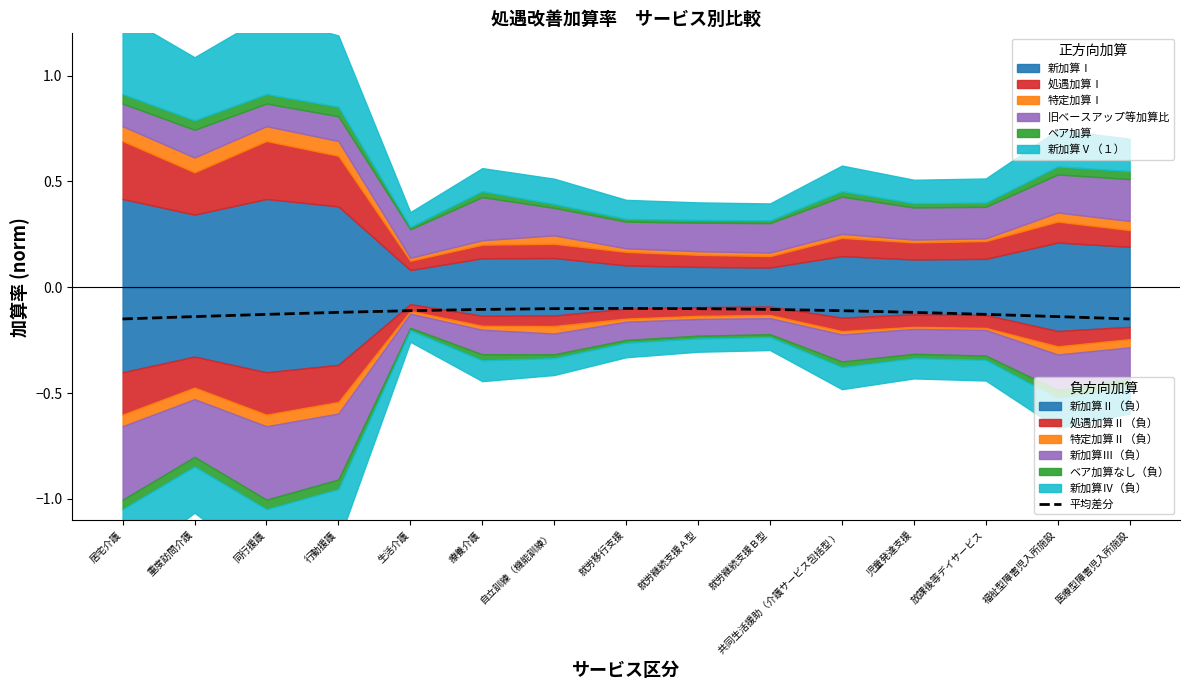

Which has a higher value, 児童発達支援 or 共同生活援助（介護サービス包括型 ）?

共同生活援助（介護サービス包括型 ）